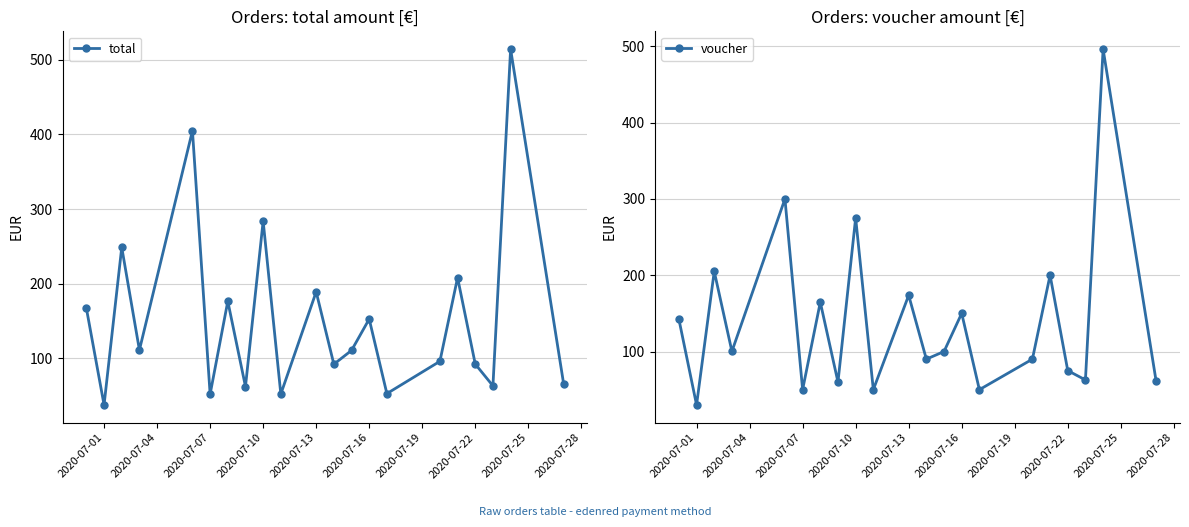

Is it true that total equals 133.6 at 2020-07-22?

False